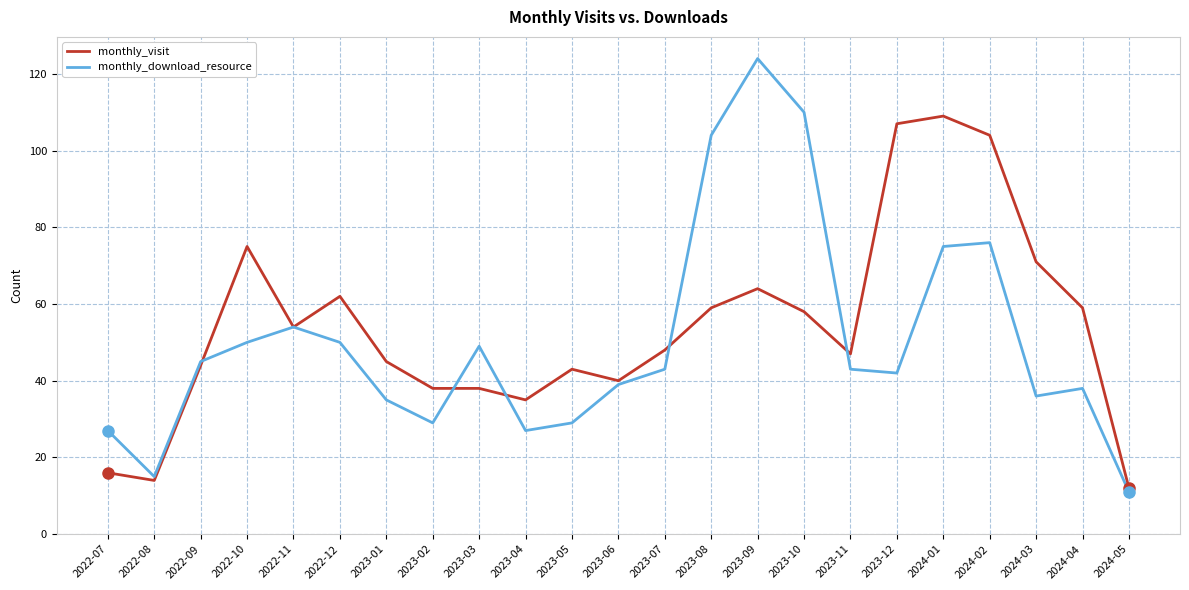

Is the value of monthly_download_resource at 2023-10 greater than the value of monthly_visit at 2023-02?

Yes